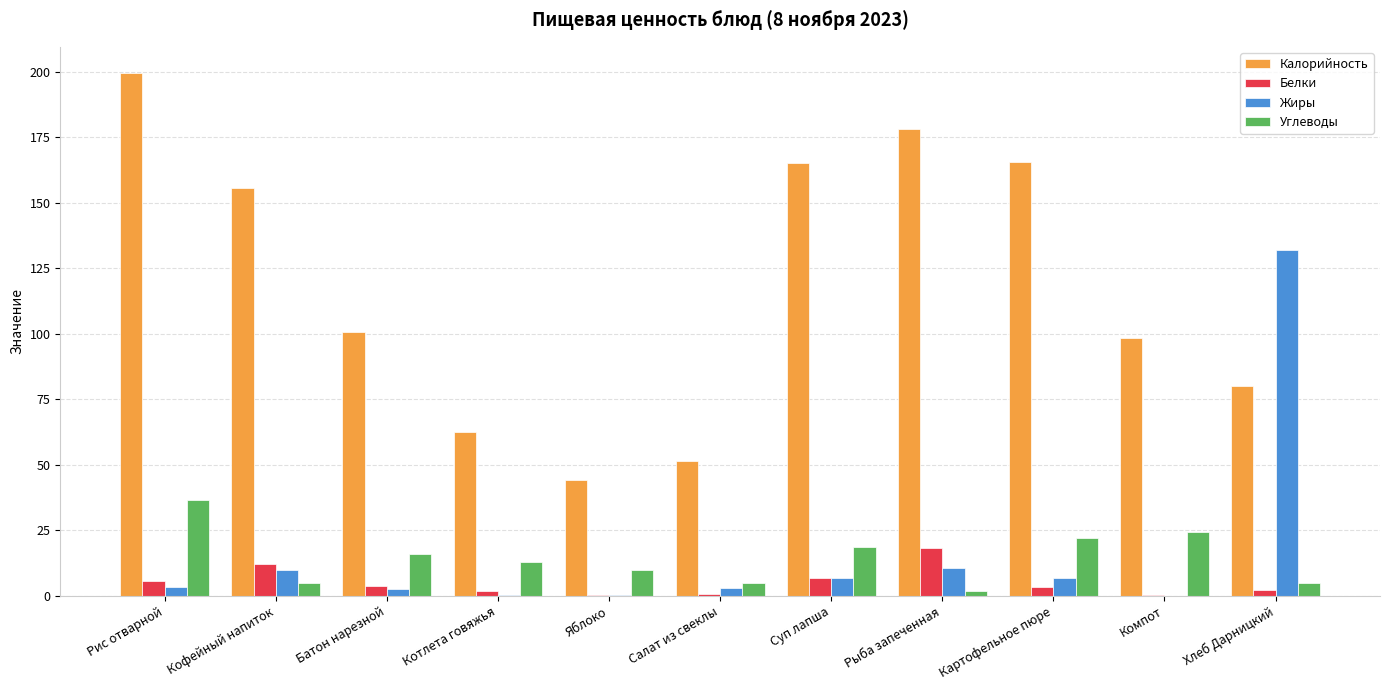

How many distinct data groups are displayed?

4